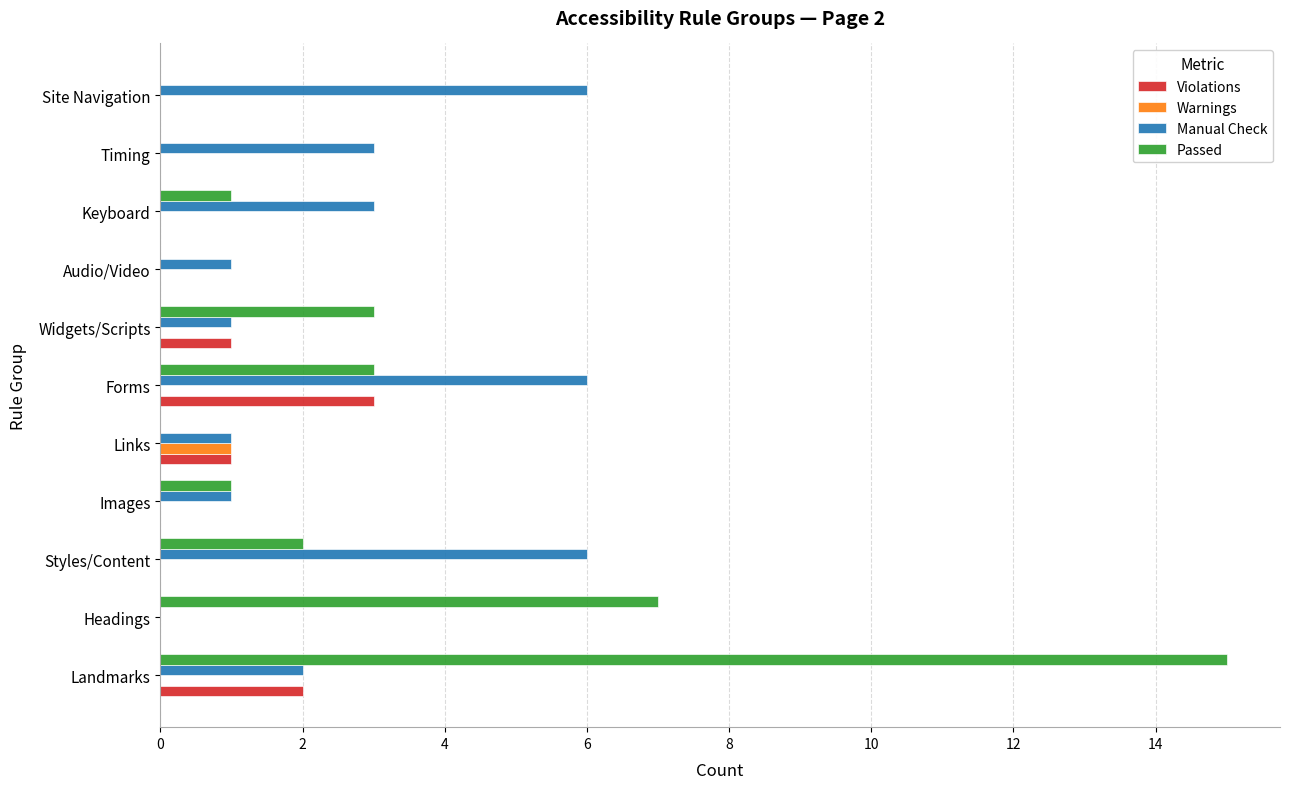

Is the value of Violations at Landmarks greater than the value of Warnings at Keyboard?

Yes